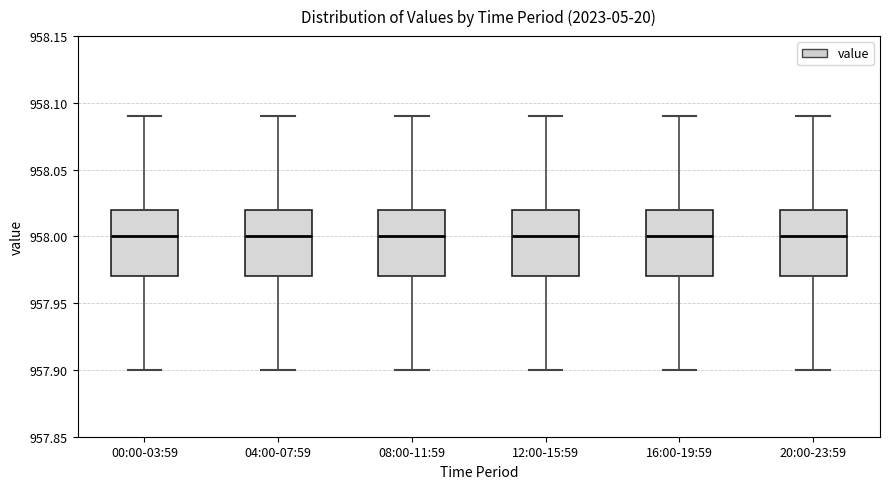

Where does the lower whisker of the box for 12:00-15:59 end on the y-axis? The values are not printed on the chart, so give them approximately, as read against the axis.

957.90